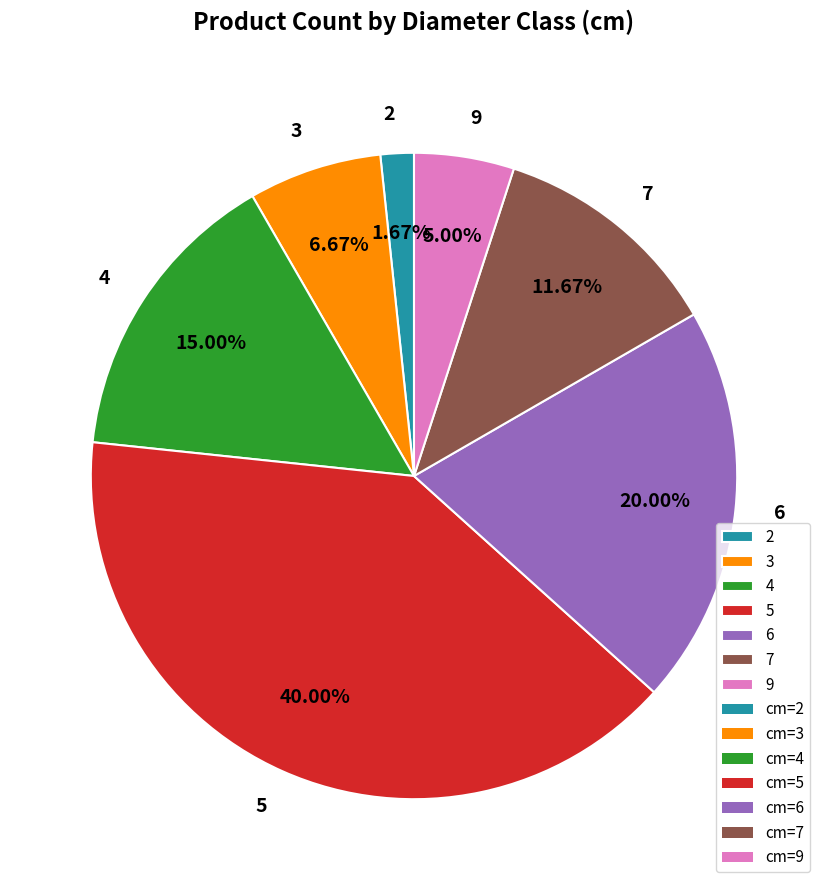

What is the ratio of the value at 9 to the value at 4?

0.3